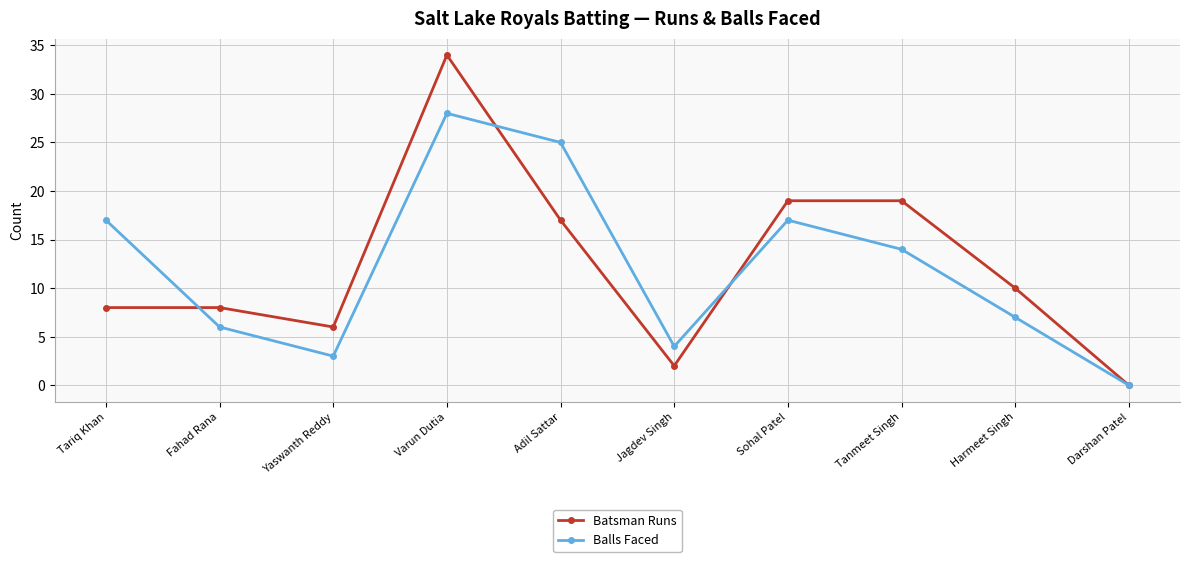

What is the sum of all Batsman Runs values?

123